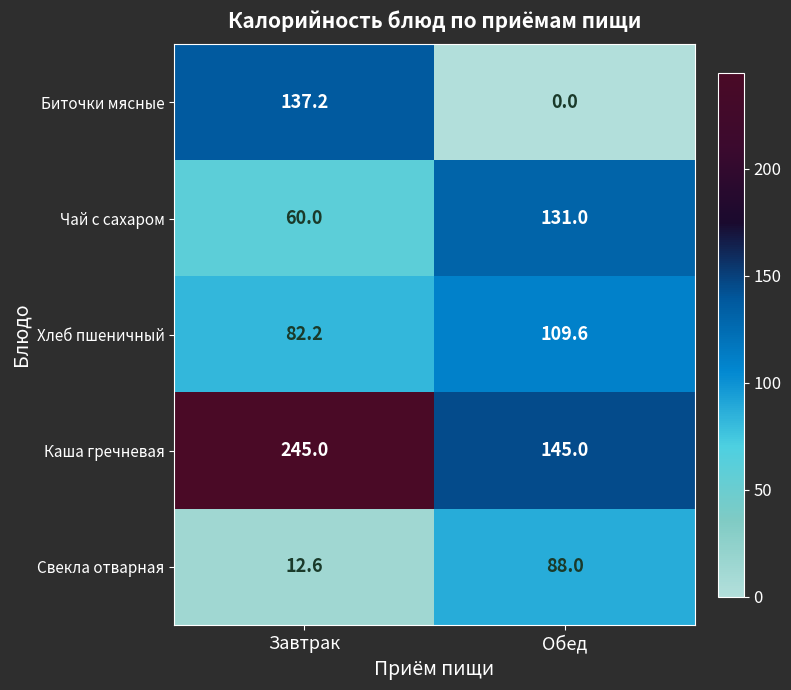

What is the difference between the Свекла отварная values at Завтрак and Обед?

75.4